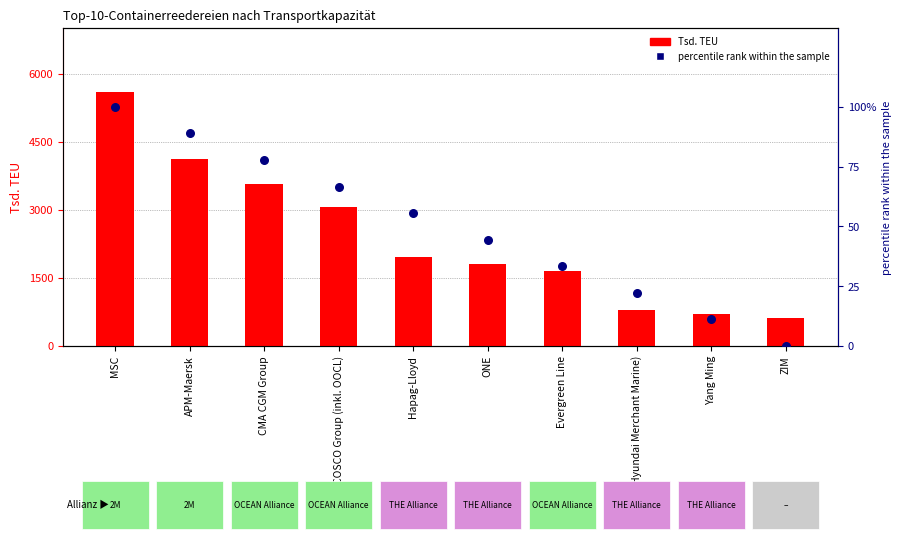

Is the value of percentile rank within the sample at ZIM greater than the value of Tsd. TEU at Hapag-Lloyd?

No